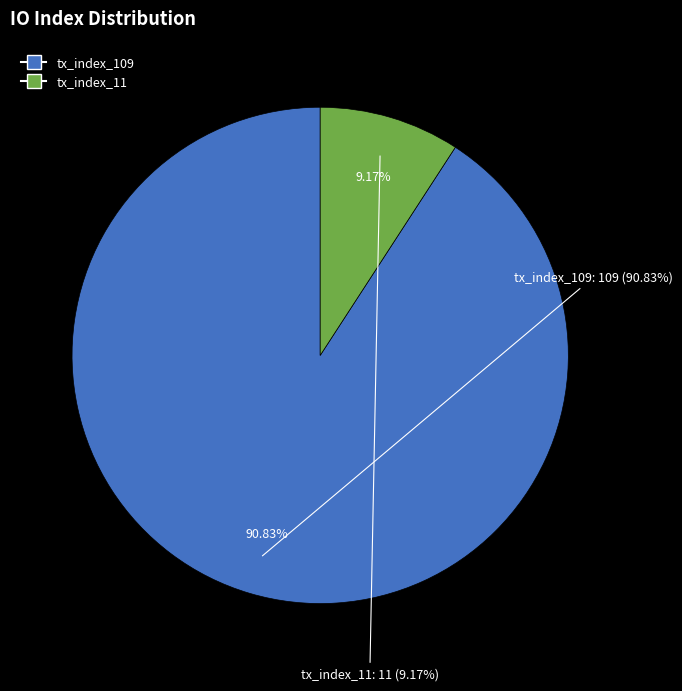

True or false: tx_index_109 accounts for 99% of the total.

False